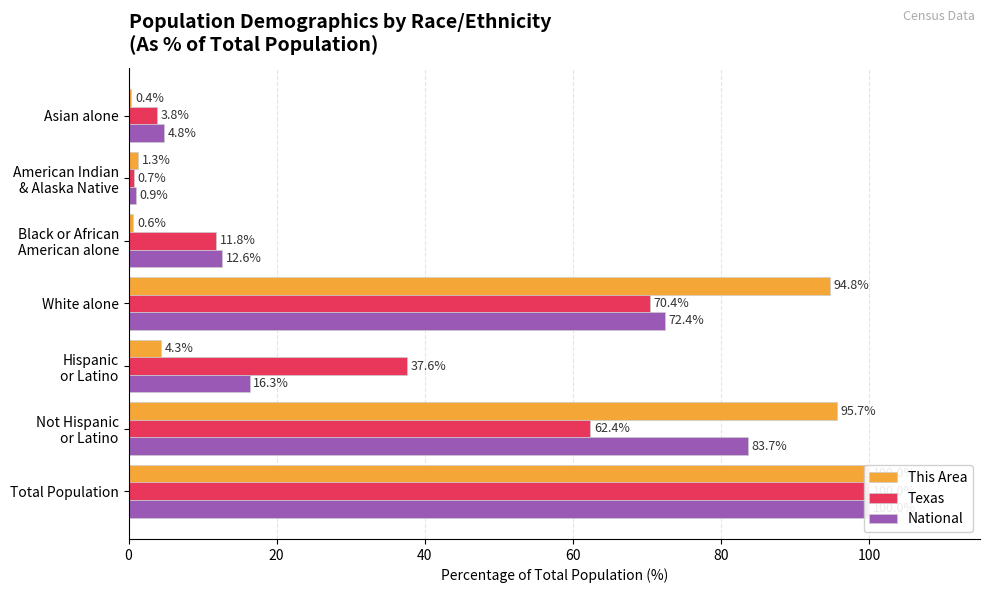

Rank the series by their maximum value, from highest to lowest.

This Area, Texas, National